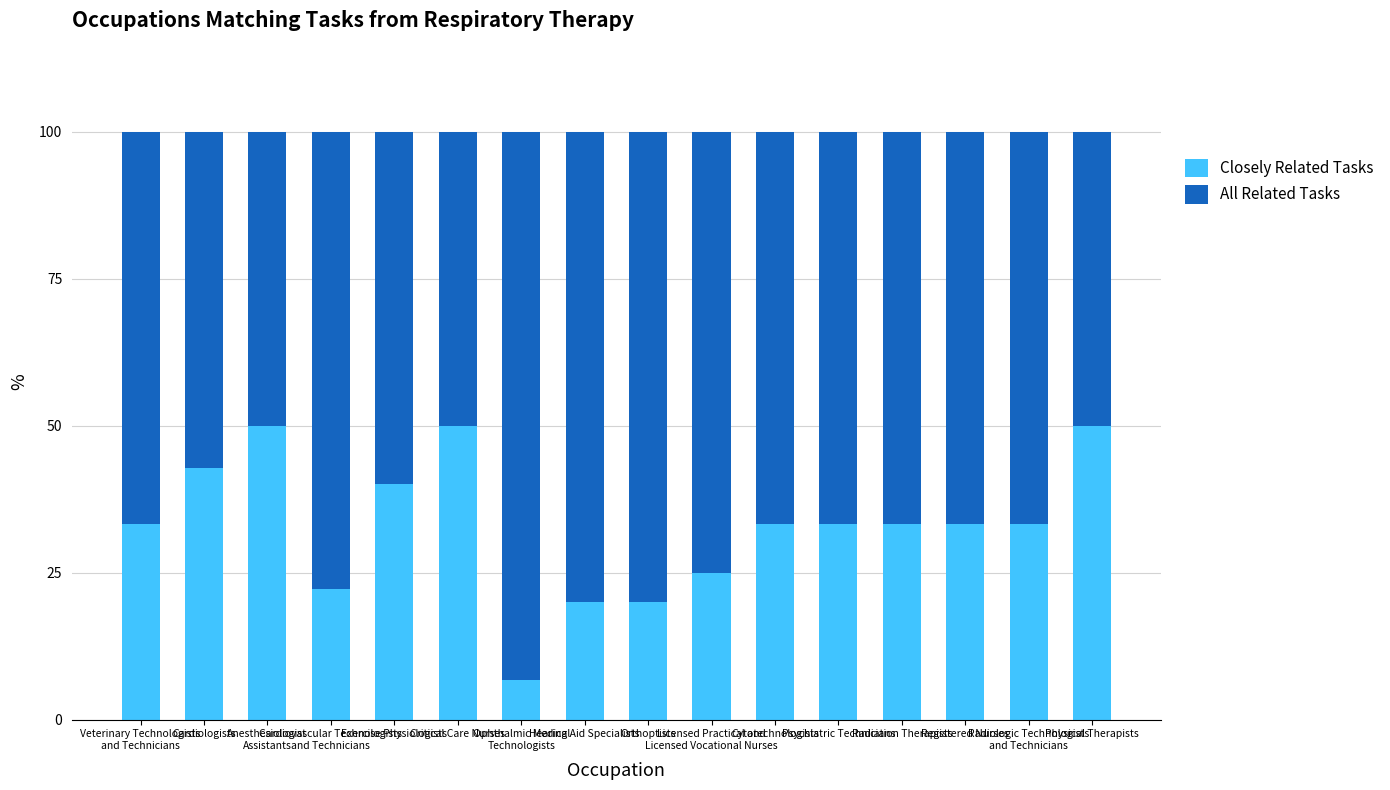

What is the difference between the second highest and second lowest values in the Closely Related Tasks series?

30.0